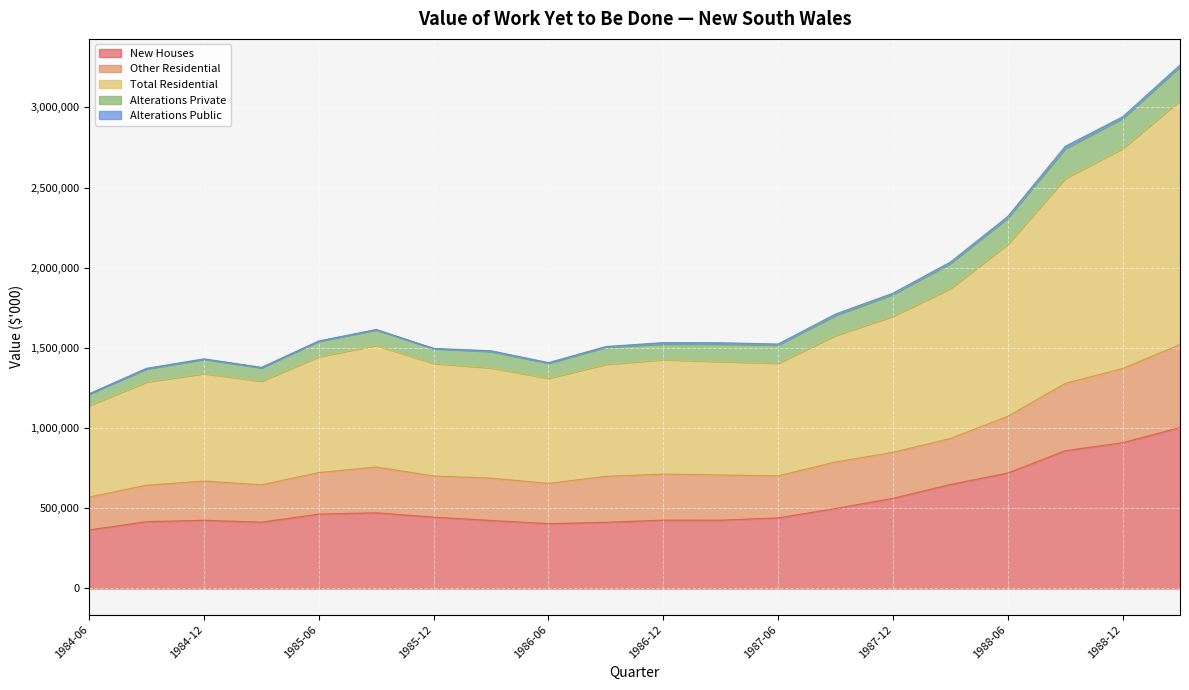

Which series has the largest range (max minus min)?

Total Residential